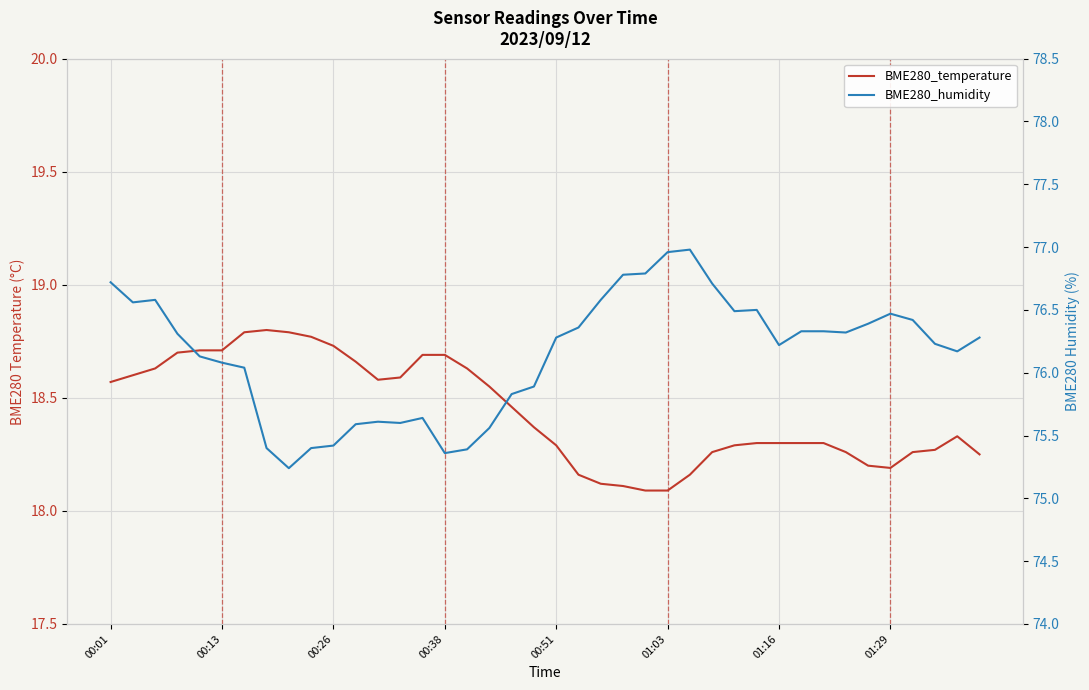

Is the value of BME280_humidity at 24 greater than the value of BME280_temperature at 11?

Yes